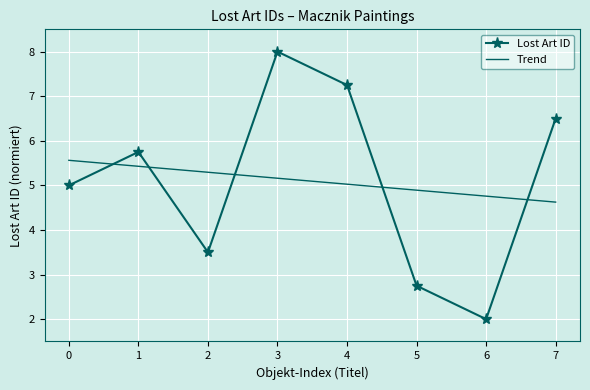

What is the sum of the Lost Art ID values at 3 and 1?

13.8